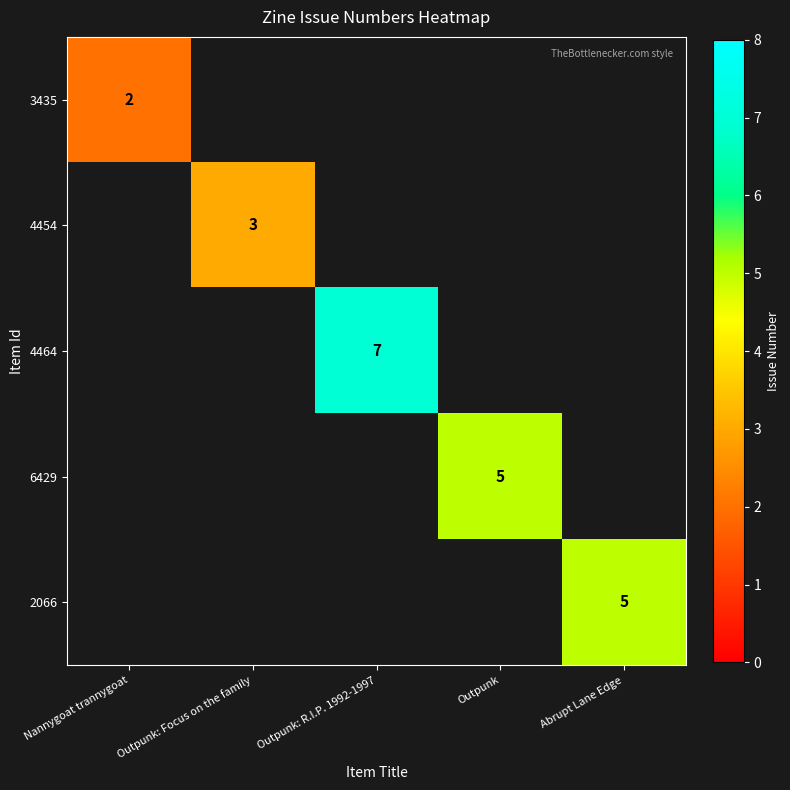

How many series are shown in this chart?

5